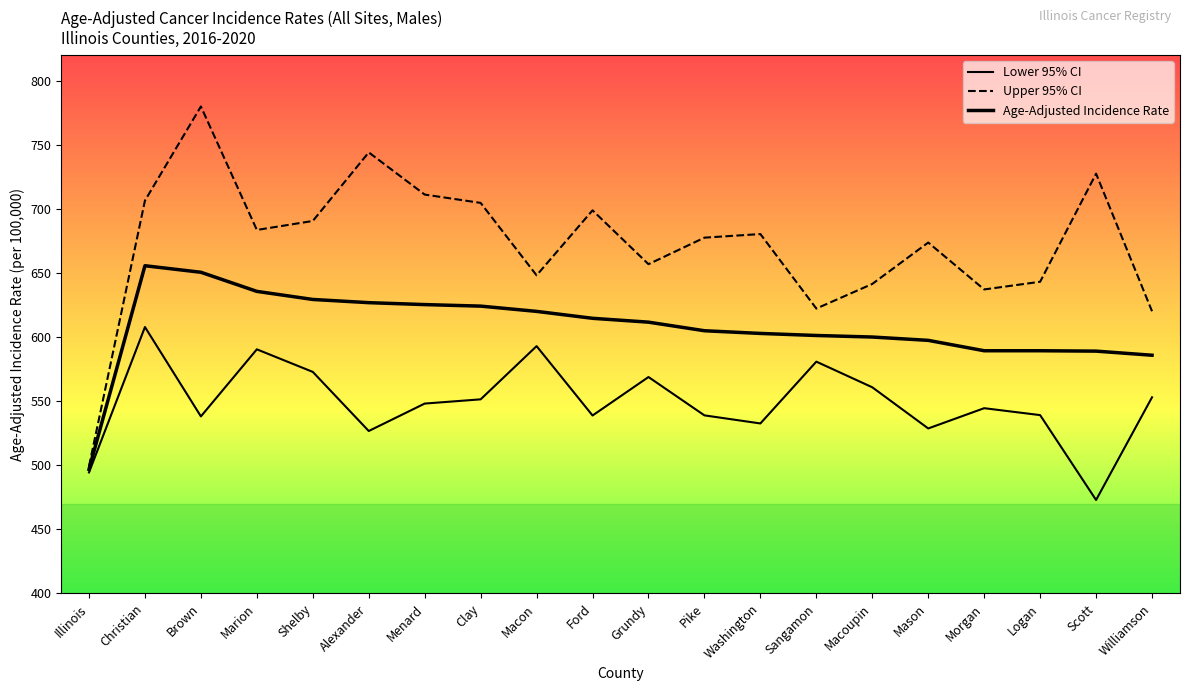

Count the number of categories in the chart.

20